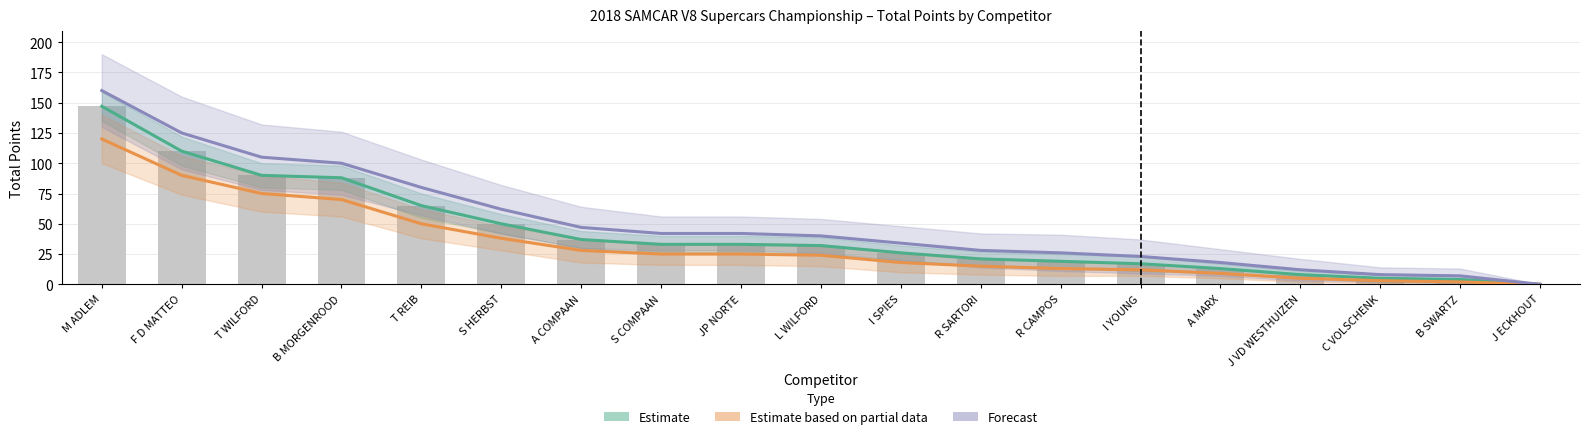

What is the total value across all series at A COMPAAN?

112